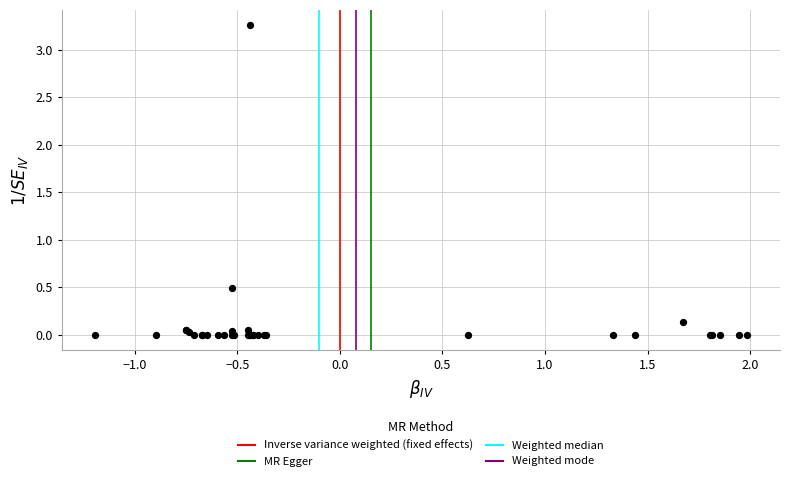

What Y value in the scatter plot is closest to 1?

0.5